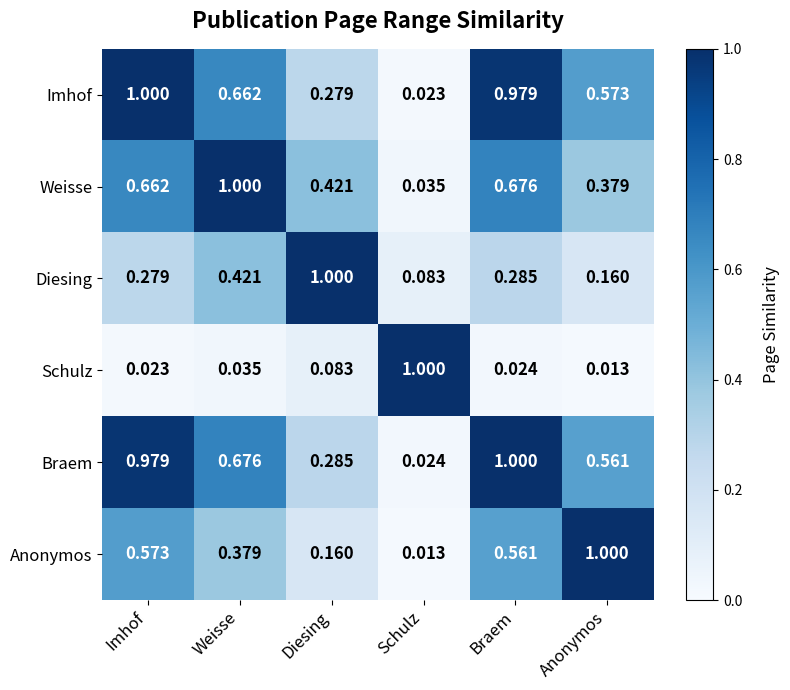

At which label is Anonymos closest to 0?

Schulz